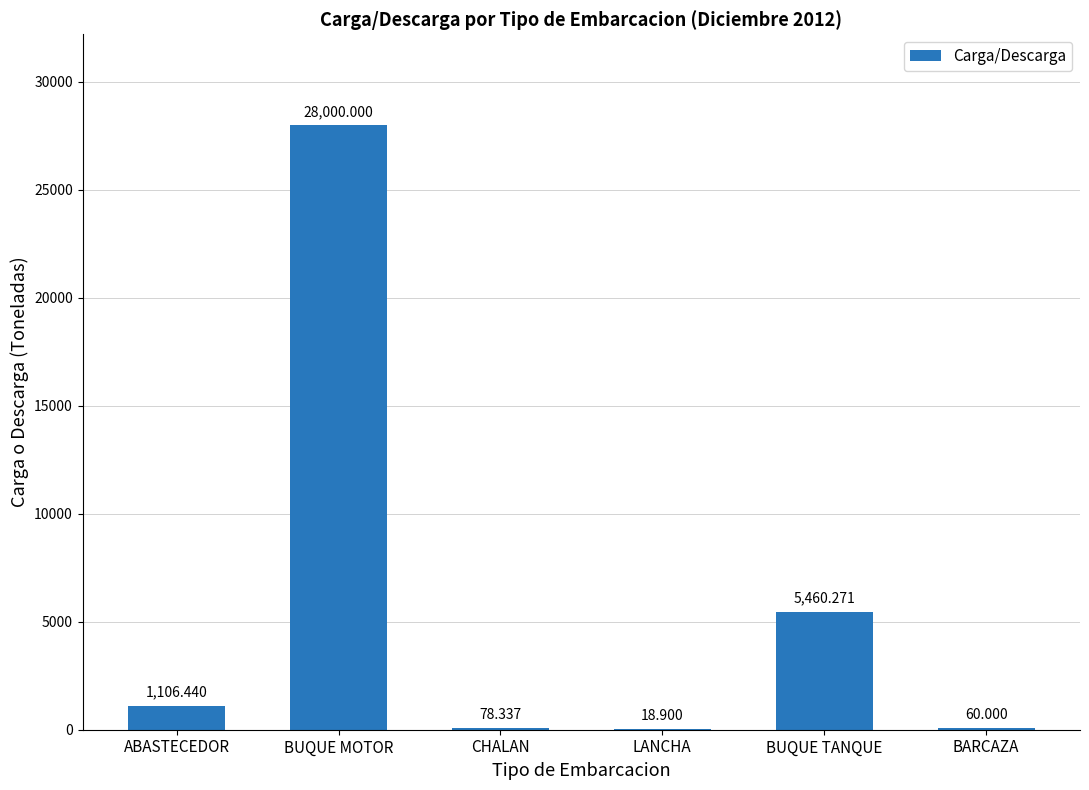

Is it true that the value at CHALAN is 78.3?

True